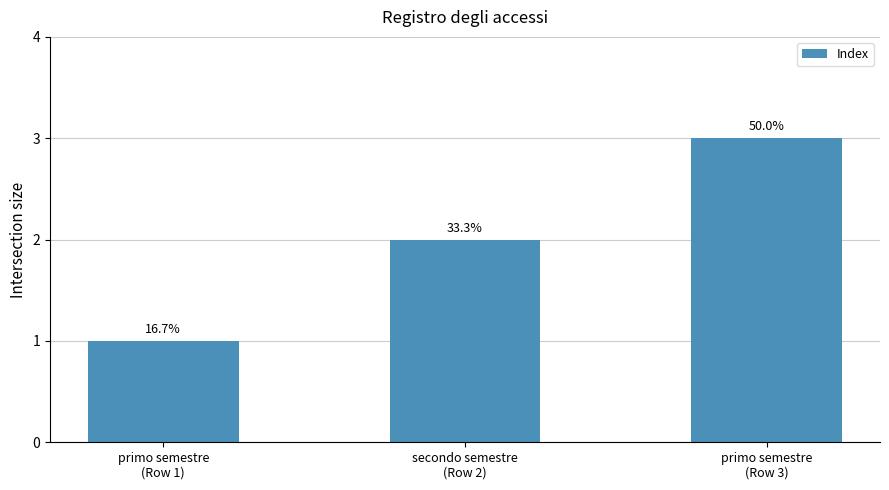

List the labels in order of value, smallest first.

primo semestre
(Row 1), secondo semestre
(Row 2), primo semestre
(Row 3)